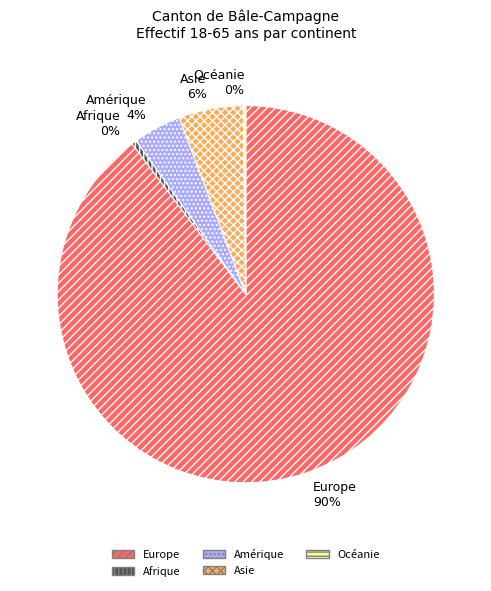

To the nearest percent, what is the average slice percentage?

20%